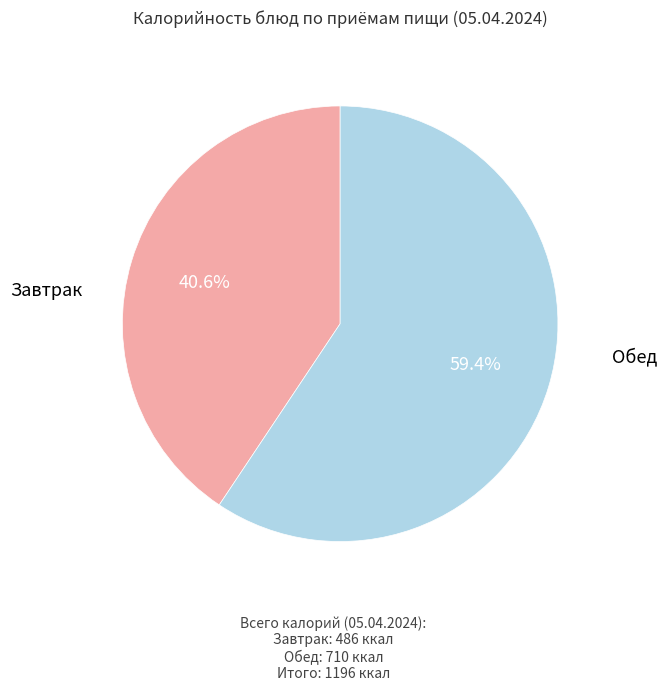

Does any single category account for the majority?

Yes